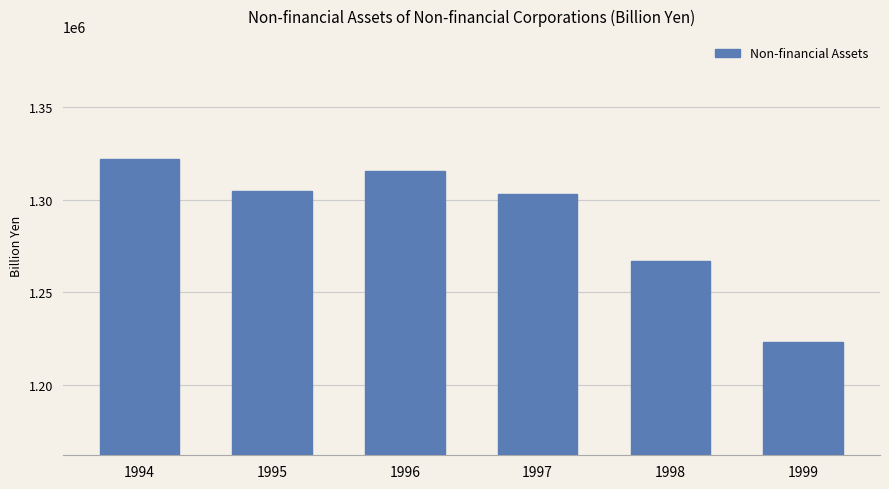

What is the smallest value displayed?

1223107.2